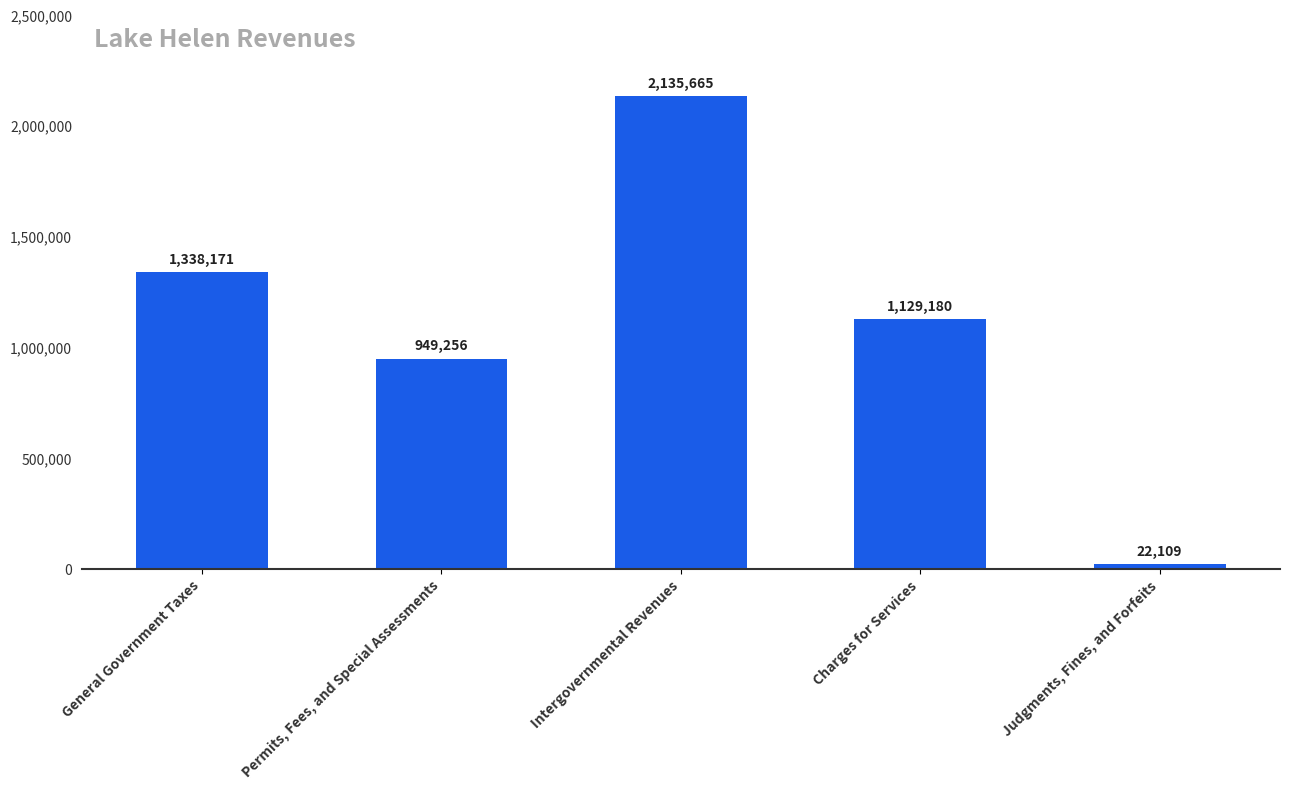

Where is the data nearest to the value 1078887?

Charges for Services